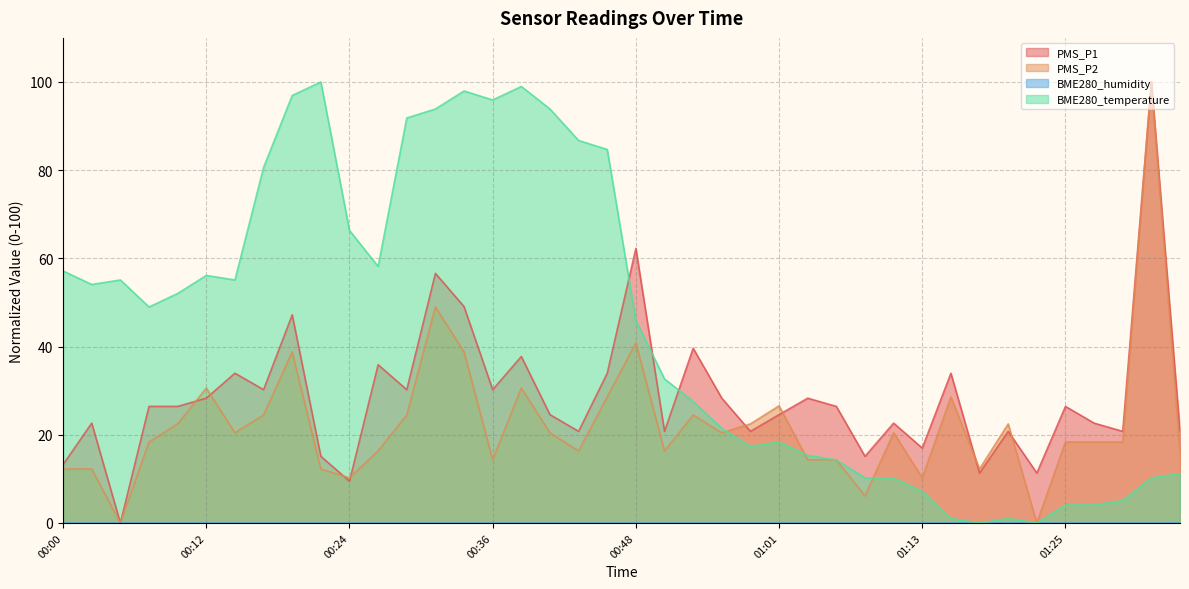

What is the spread (max minus min) of values at 00:14?

34.7